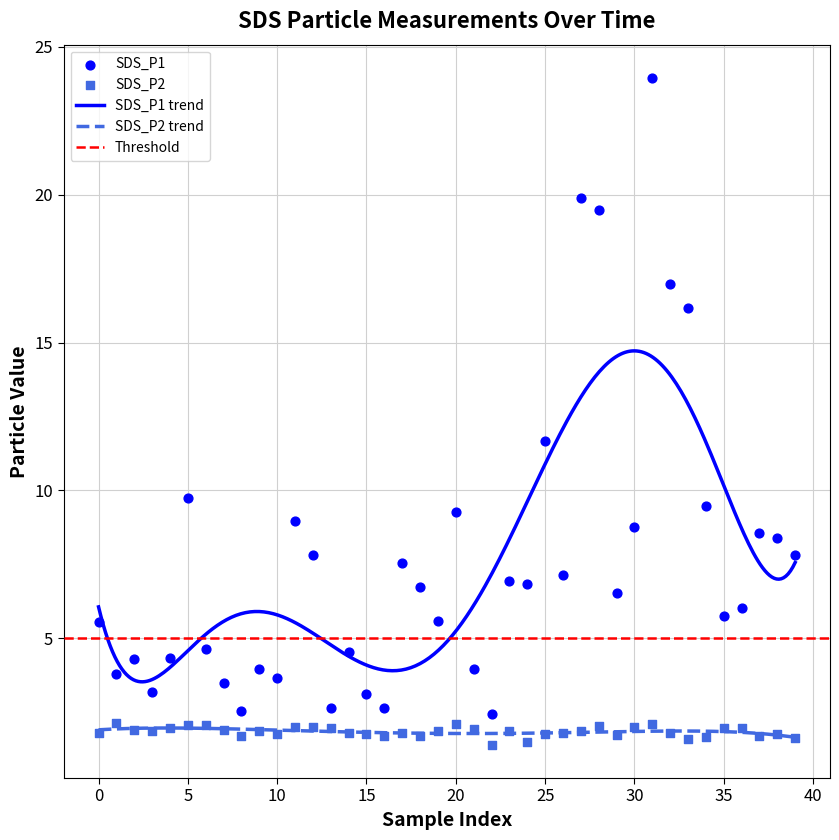

True or false: SDS_P1 trend and SDS_P2 trend cross at least once.

False